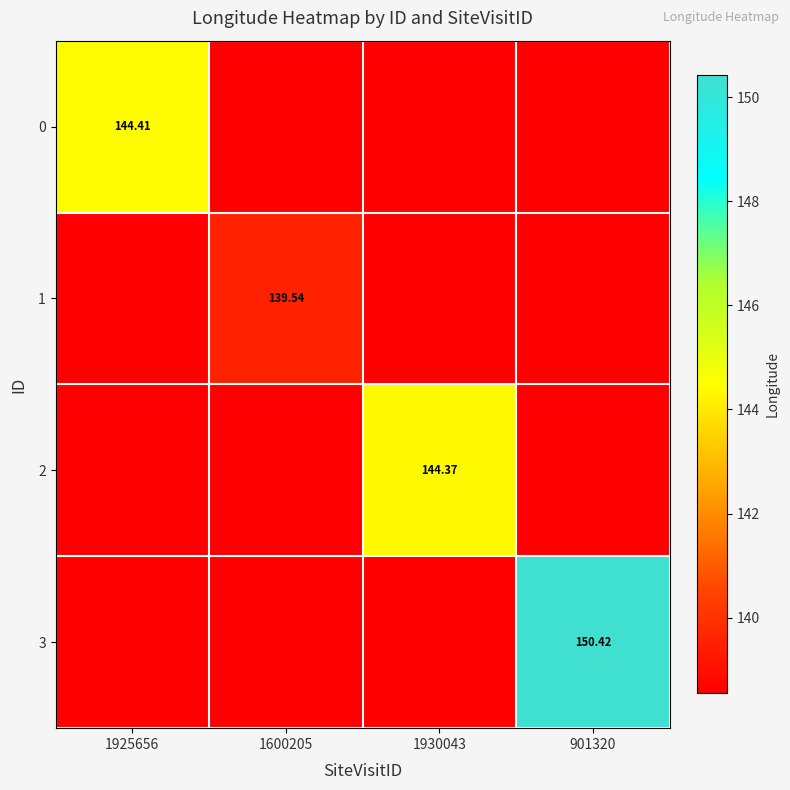

What is the sum of all 3 values?

566.0